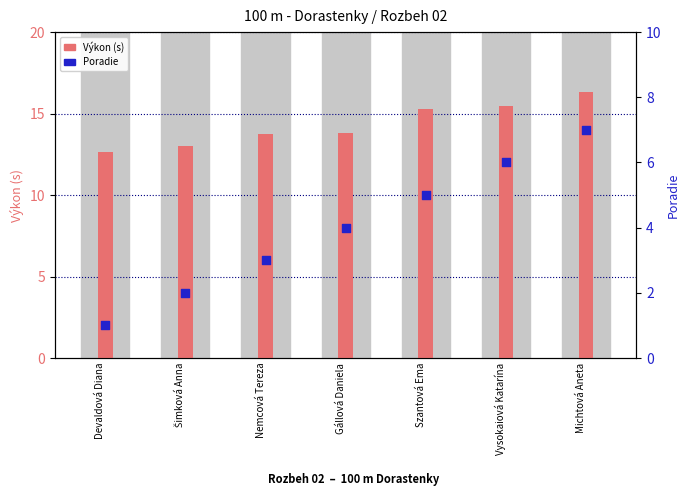

Is the value of Poradie at Vysokaiová Katarína greater than the value of Výkon at Nemcová Tereza?

No